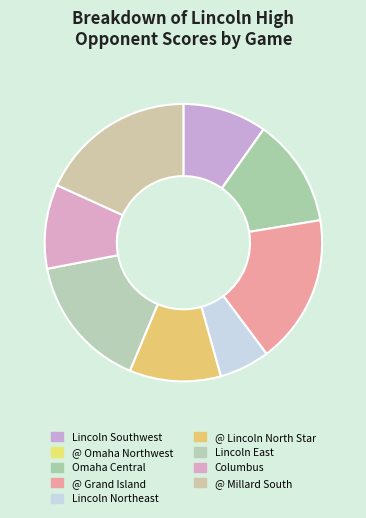

Does @ Omaha Northwest represent more than half of the total?

No